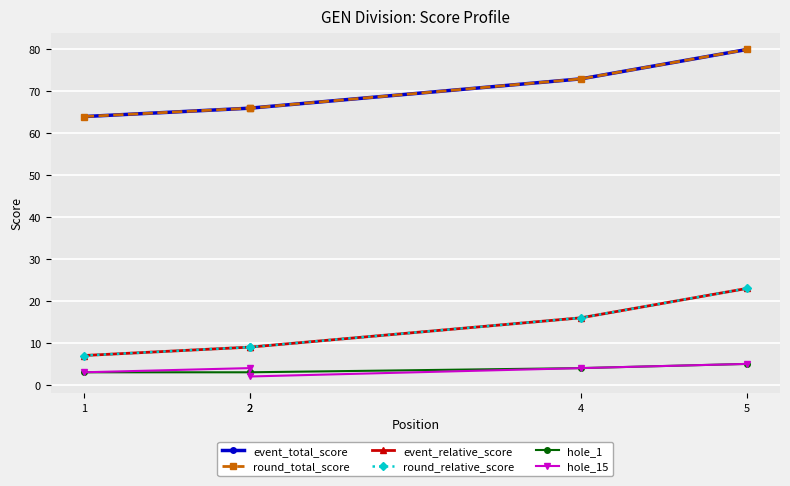

What is the sum of the event_relative_score values at 4 and 1?

23